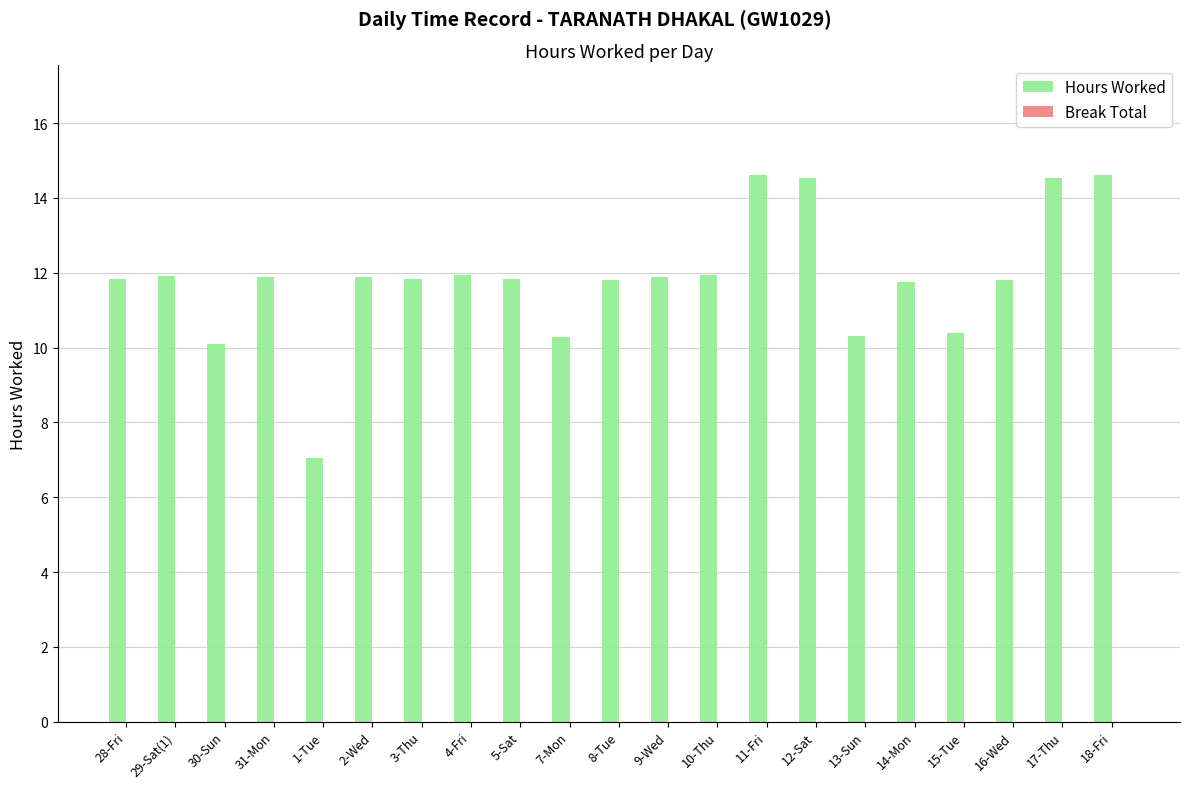

What position from the right is 9-Wed?

10